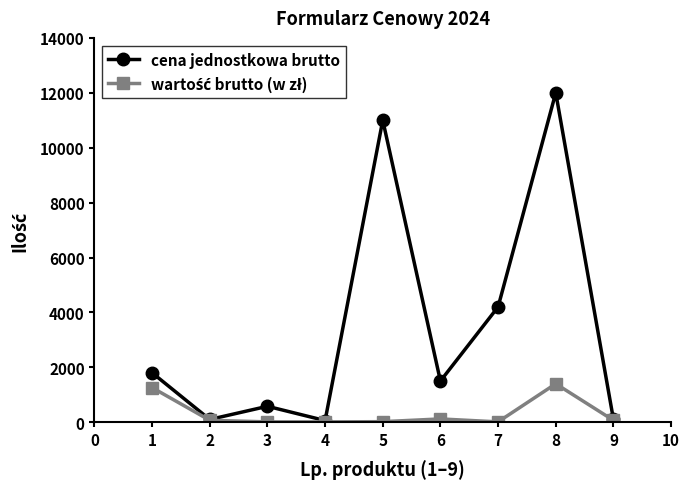

What is the total value across all series at 5?

11020